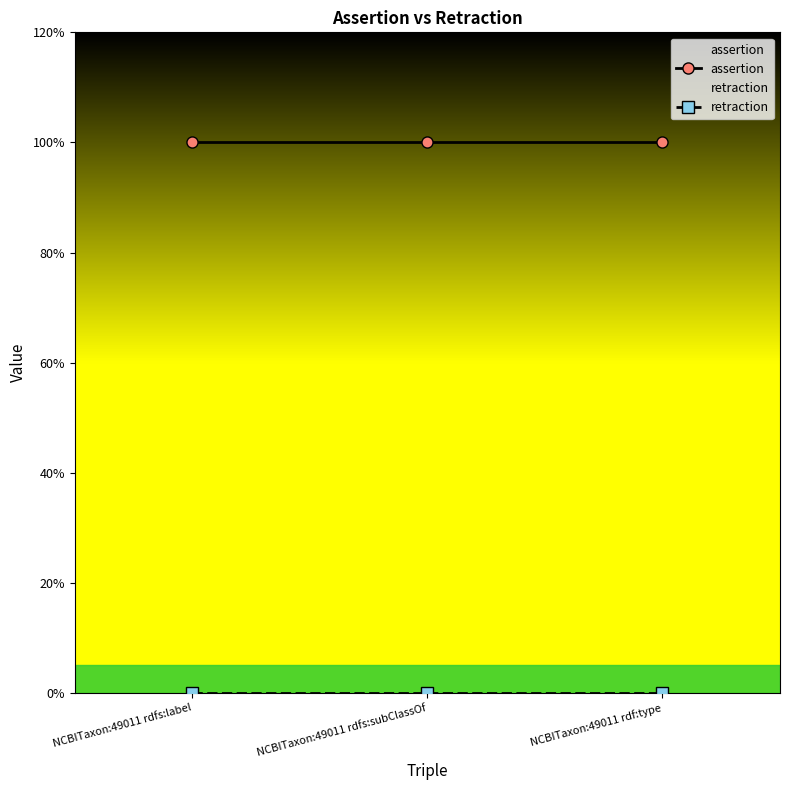

What position from the right is NCBITaxon:49011 rdfs:subClassOf?

2